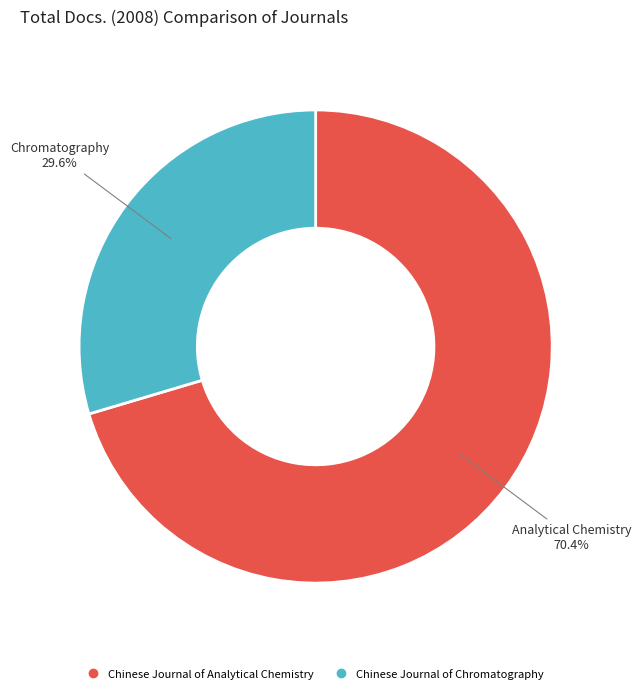

True or false: Chinese Journal of Chromatography accounts for 44% of the total.

False